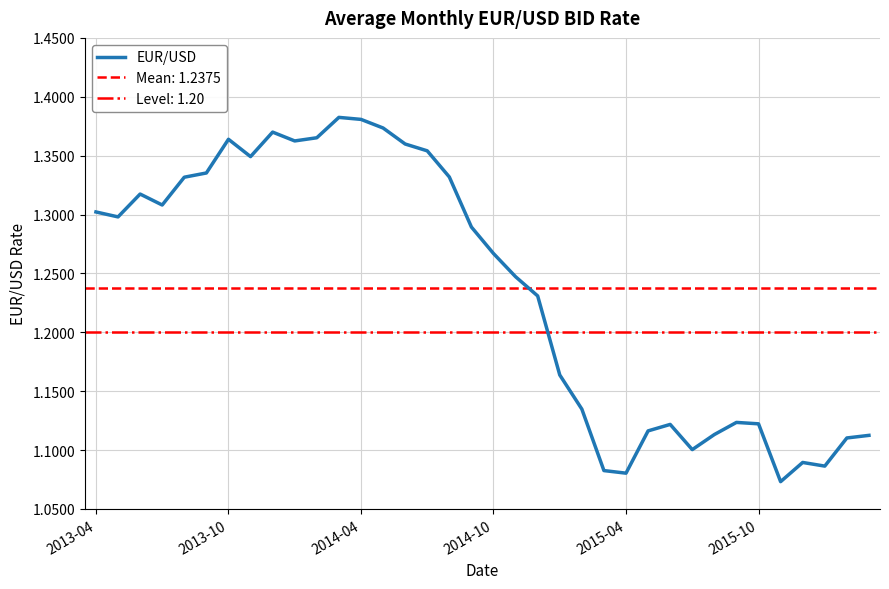

What is the greatest value displayed?

1.4